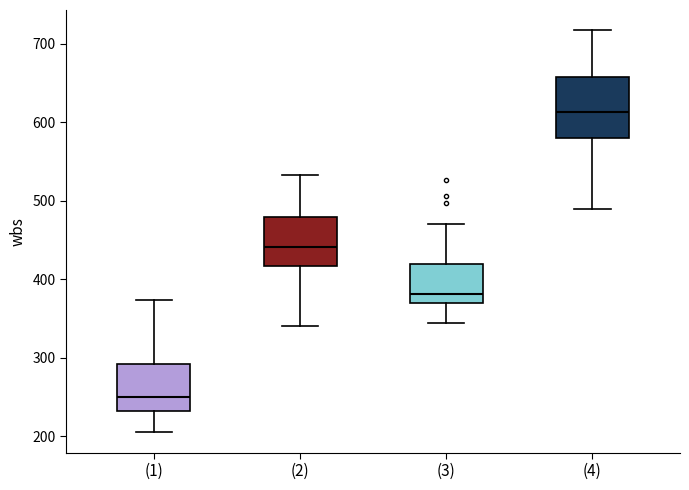

Reading left to right, transcribe this box plot: for each box, give where its median line is, the range the box spans, and where its two whiskers end, as read against the y-axis. The values are not printed on the chart, so give them approximately, as read against the axis.

(1): median 250, box 230 to 290, whiskers 200 to 370
(2): median 440, box 420 to 480, whiskers 340 to 530
(3): median 380, box 370 to 420, whiskers 340 to 470
(4): median 610, box 580 to 660, whiskers 490 to 720